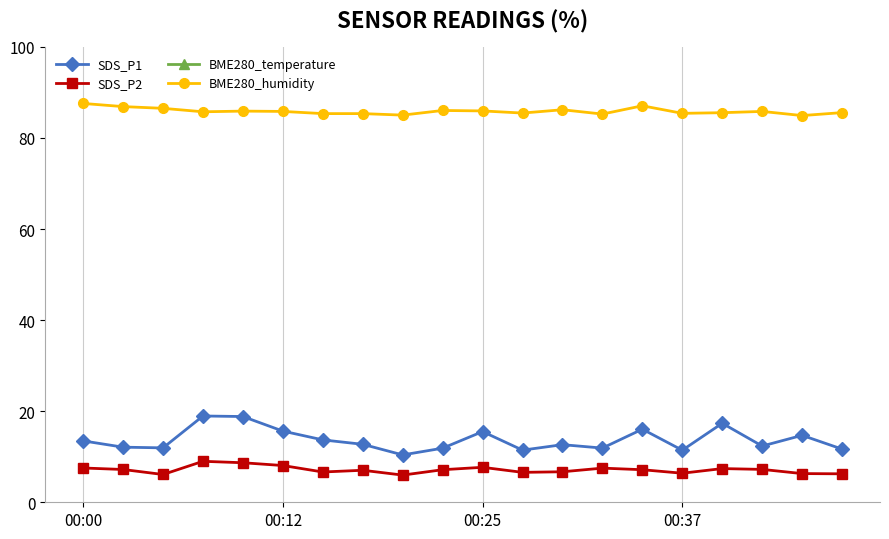

Reading right to left, list all the values displayed in this chart.

SDS_P1: 11.7	14.7	12.3	17.4	11.4	16.1	11.9	12.7	11.4	15.5	11.9	10.4	12.7	13.7	15.6	18.8	18.9	11.9	12.1	13.5
SDS_P2: 6.2	6.3	7.2	7.4	6.4	7.2	7.5	6.7	6.6	7.7	7.2	6.0	7.0	6.7	8.1	8.7	9.0	6.1	7.2	7.5
BME280_temperature: -4.2	-4.2	-4.2	-4.2	-4.2	-4.1	-4.3	-4.2	-4.3	-4.2	-4.2	-4.2	-4.1	-4.1	-4.2	-4.3	-4.4	-4.5	-4.6	-4.8
BME280_humidity: 85.6	84.9	85.8	85.5	85.4	87.1	85.2	86.2	85.5	85.9	86.0	85.0	85.3	85.3	85.8	85.9	85.8	86.5	86.9	87.6